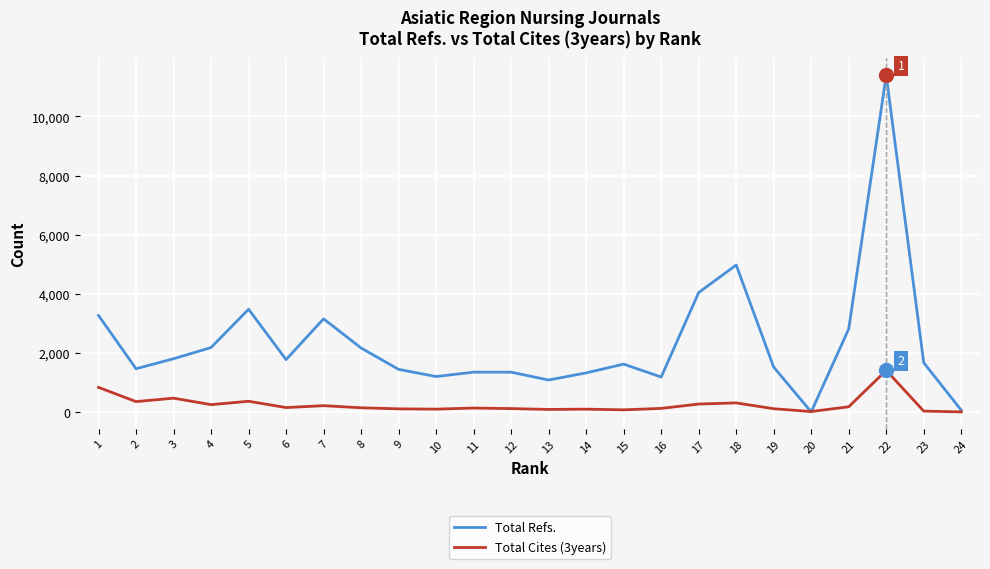

True or false: Total Cites (3years) has a value of 382 at 1.

False